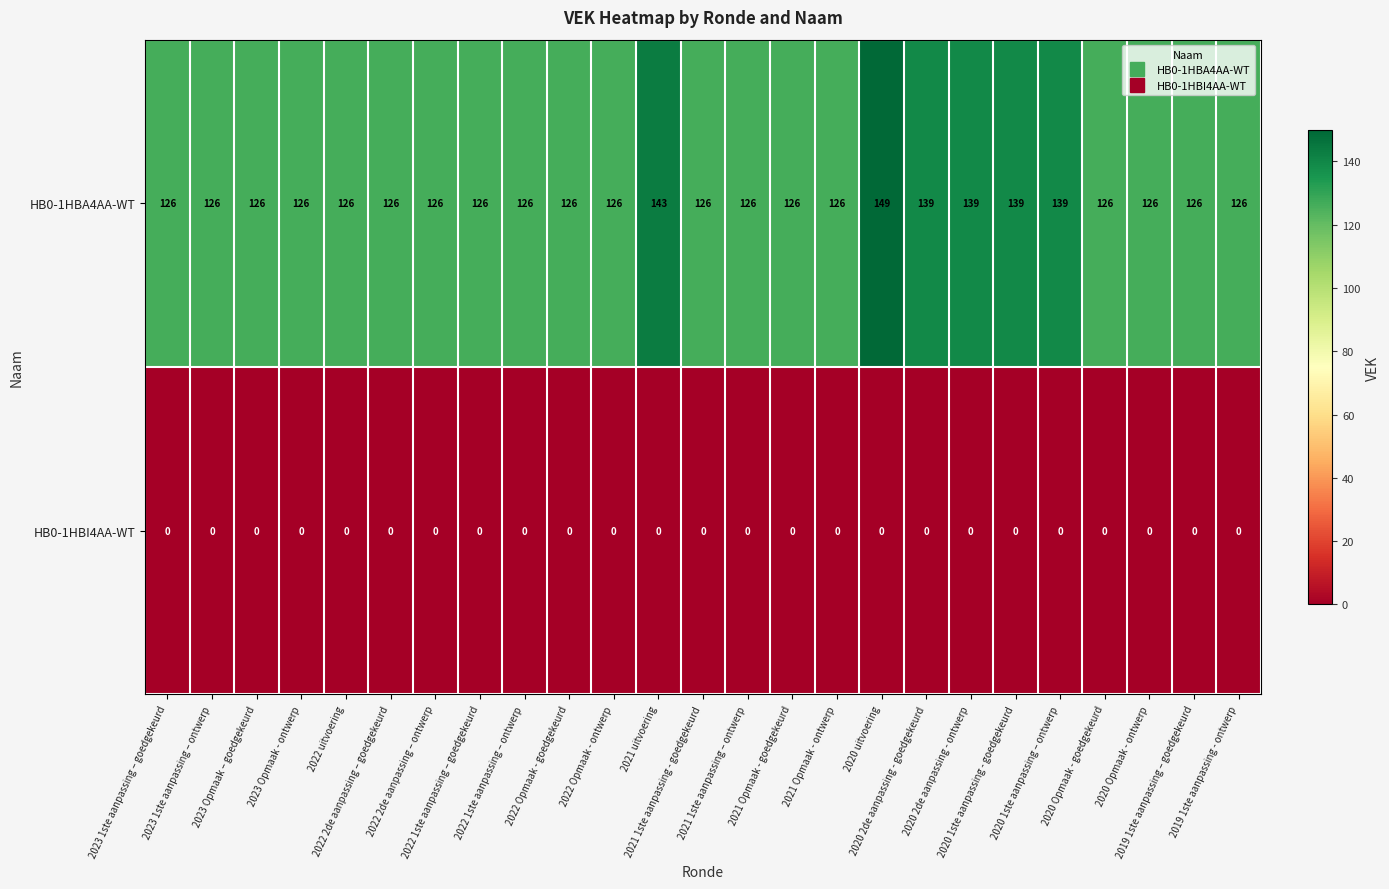

How many categories are shown in the chart?

25